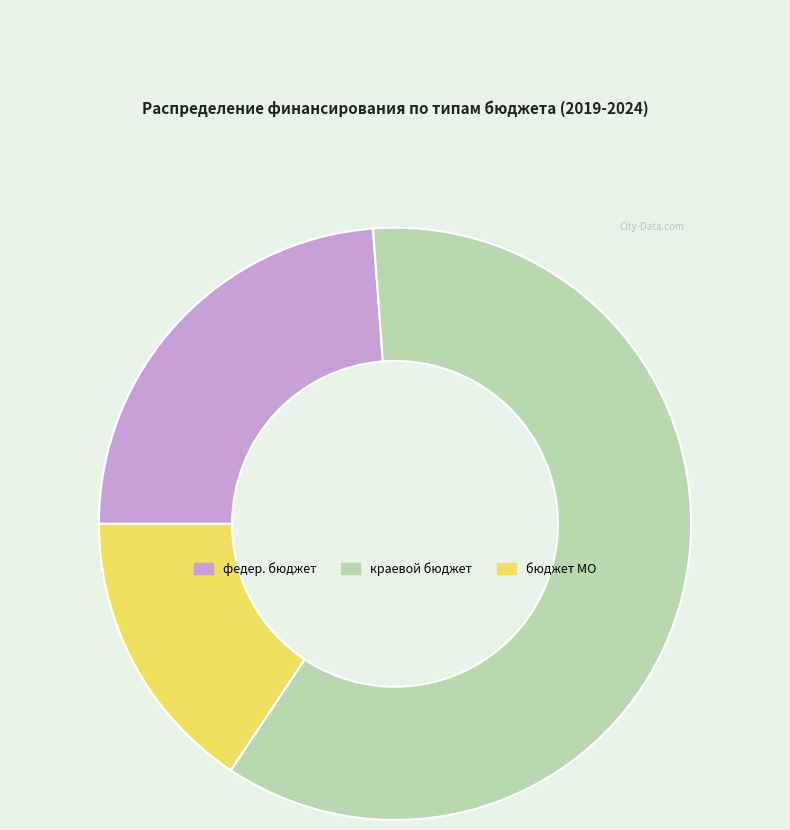

How many slices are in this pie chart?

3